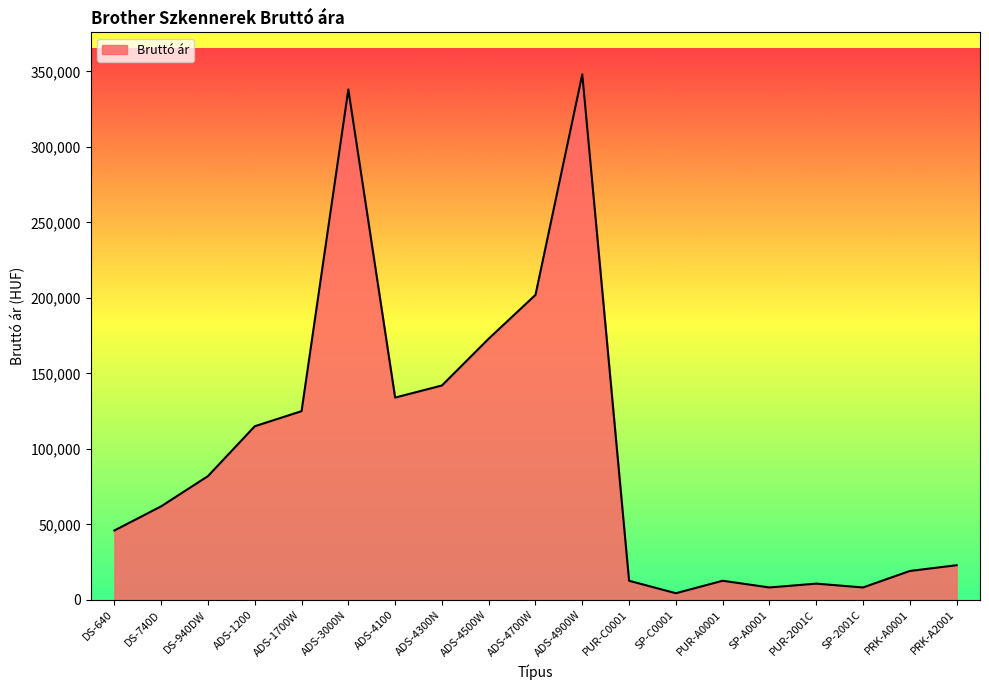

Which category has the lowest value across all series?

SP-C0001